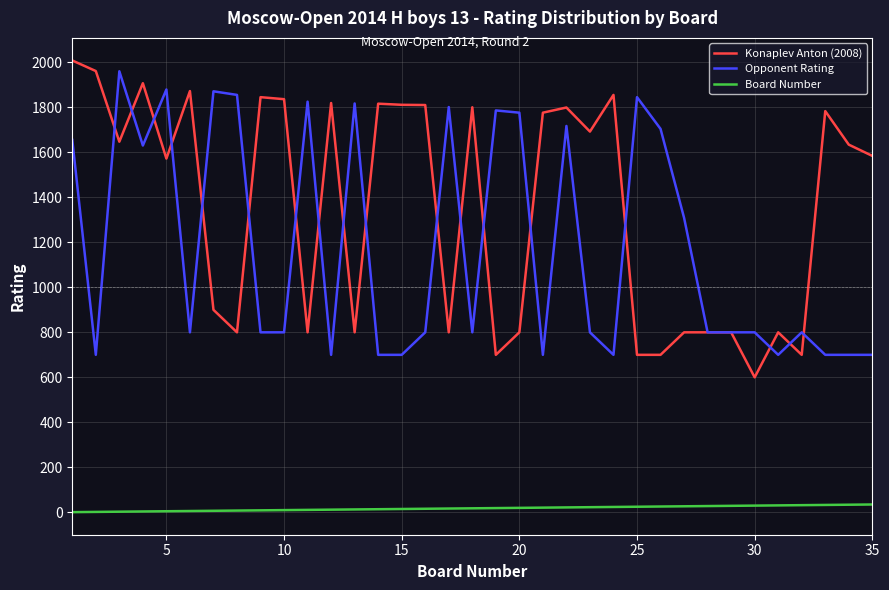

Which series has the largest range (max minus min)?

Konaplev Anton (2008)